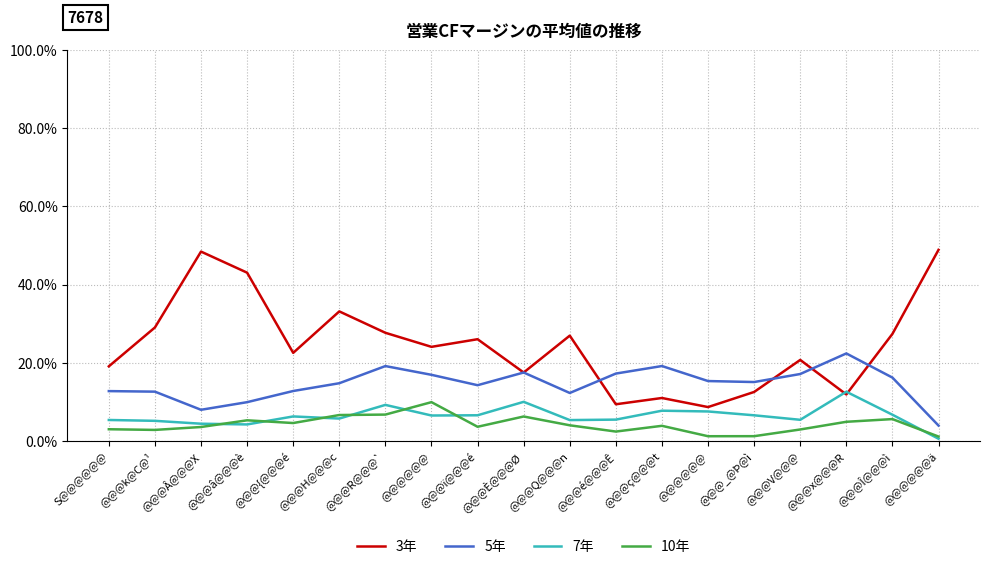

The value of 10年 at @@@ï@@@é is 0.0. True or false?

True